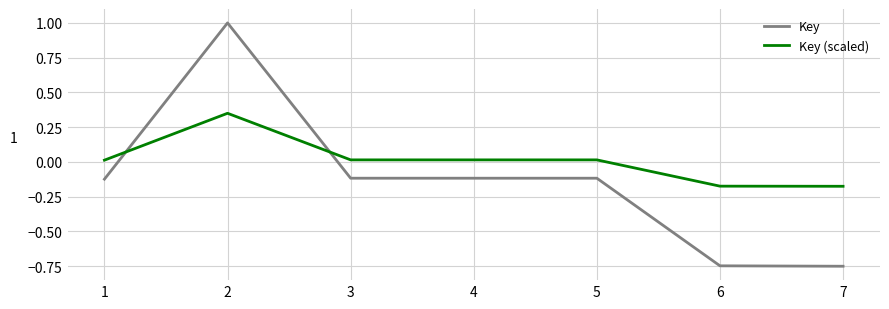

How many lines are shown in the chart?

2